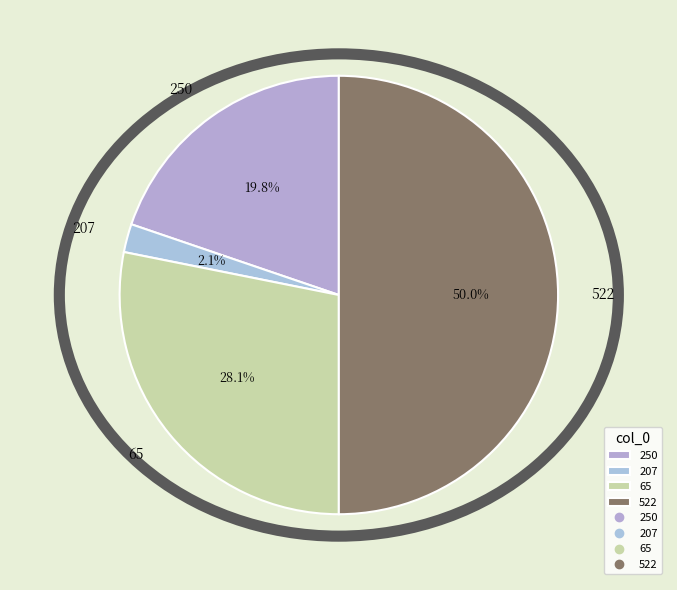

What is the smallest slice in the pie chart?

207